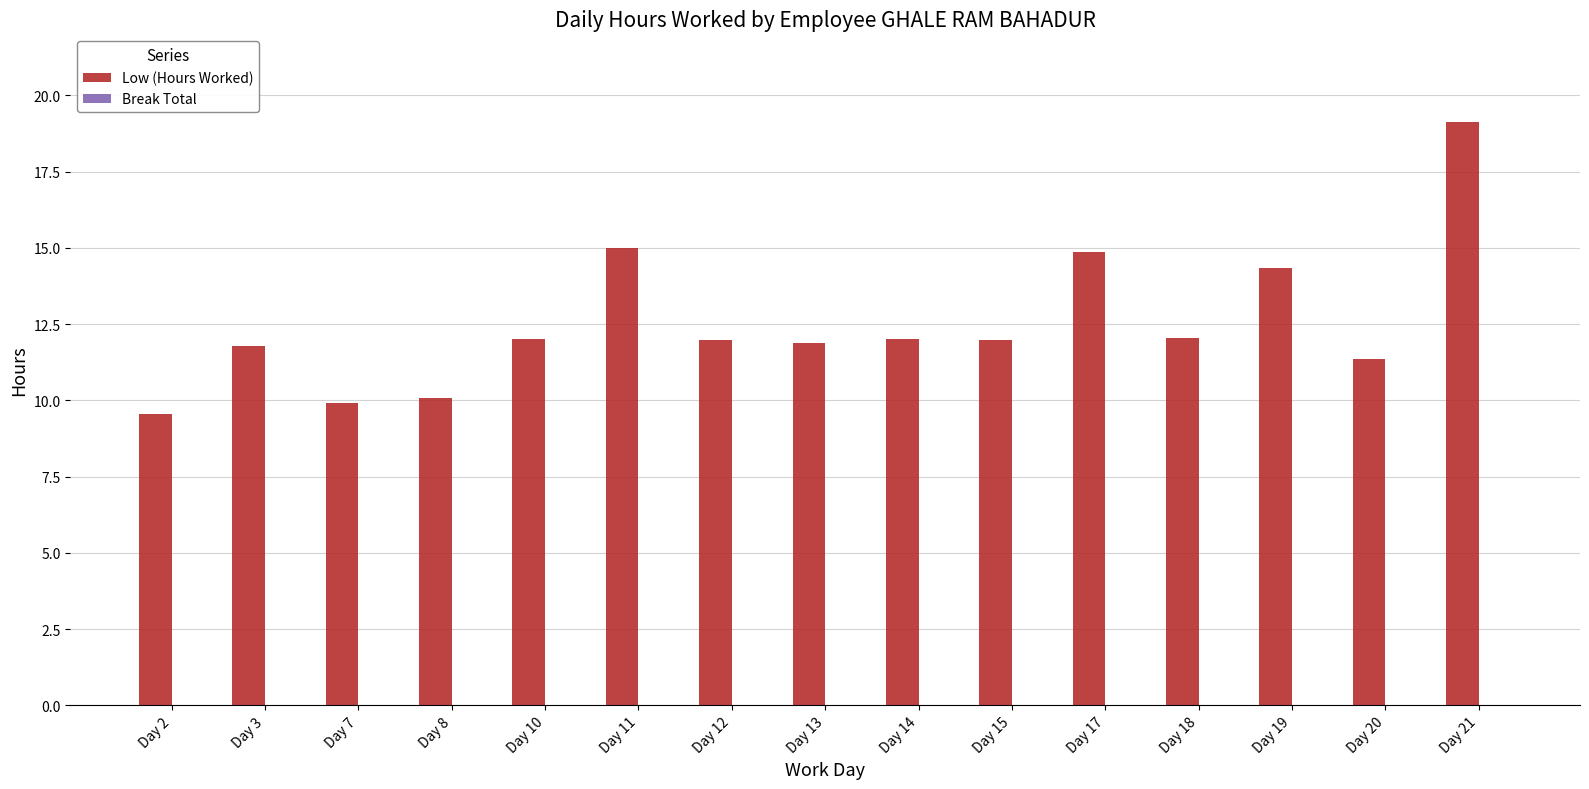

Is it true that the value at Day 20 is 11.3?

True